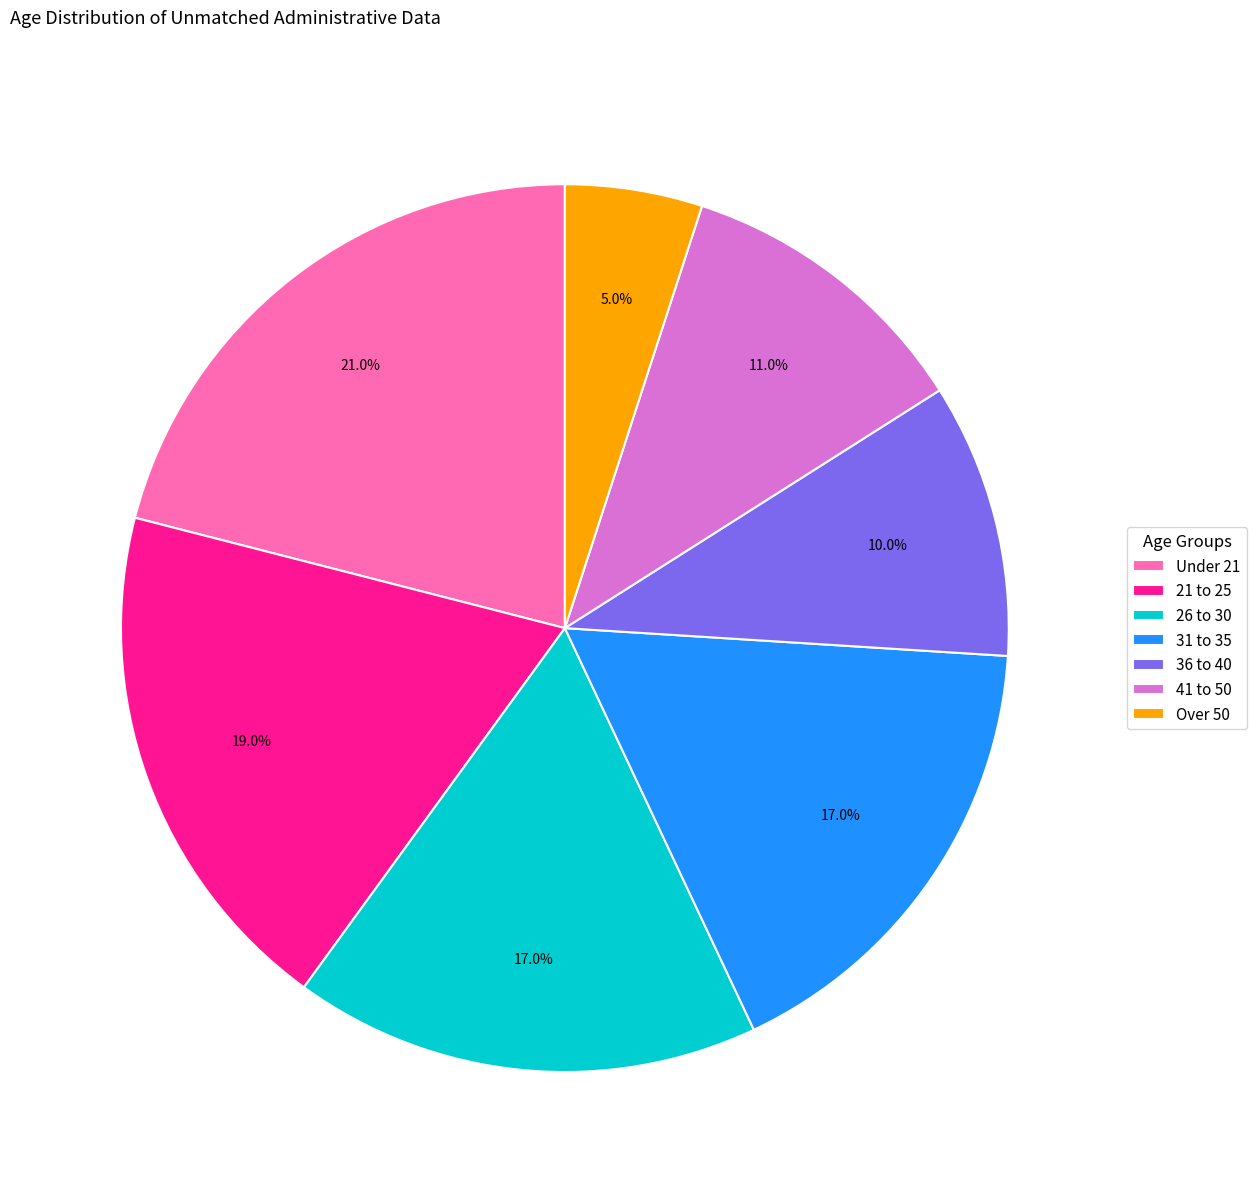

What is the ratio of the value at 36 to 40 to the value at Over 50?

2.0